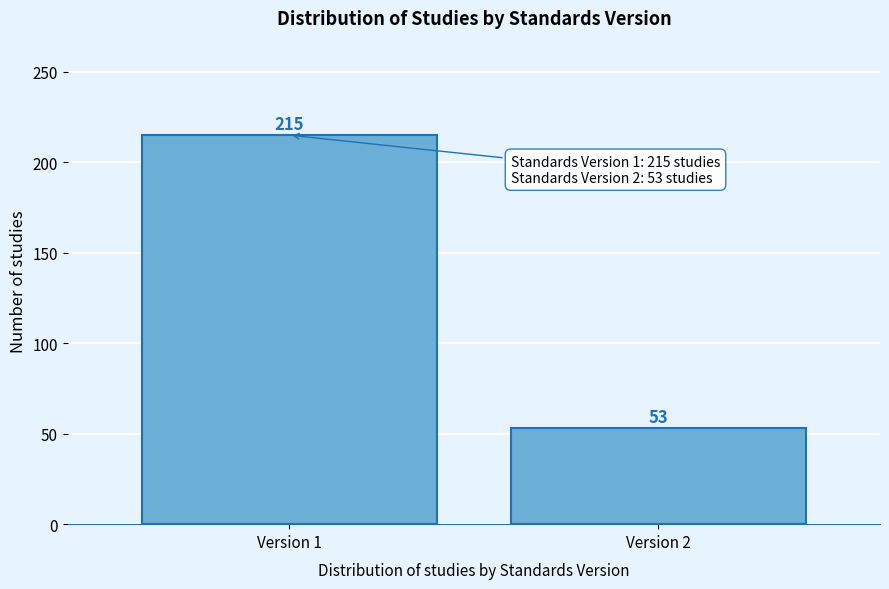

Reading right to left, extract all data points from this chart.

53	215